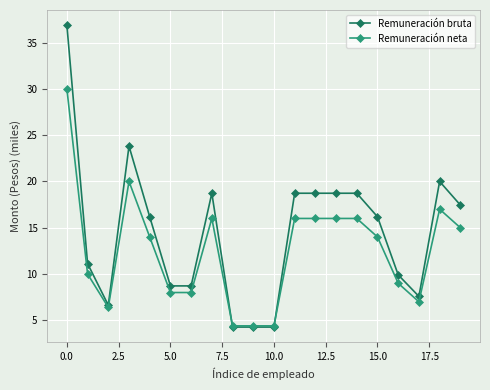

Rank the series by their maximum value, from lowest to highest.

Remuneración neta, Remuneración bruta